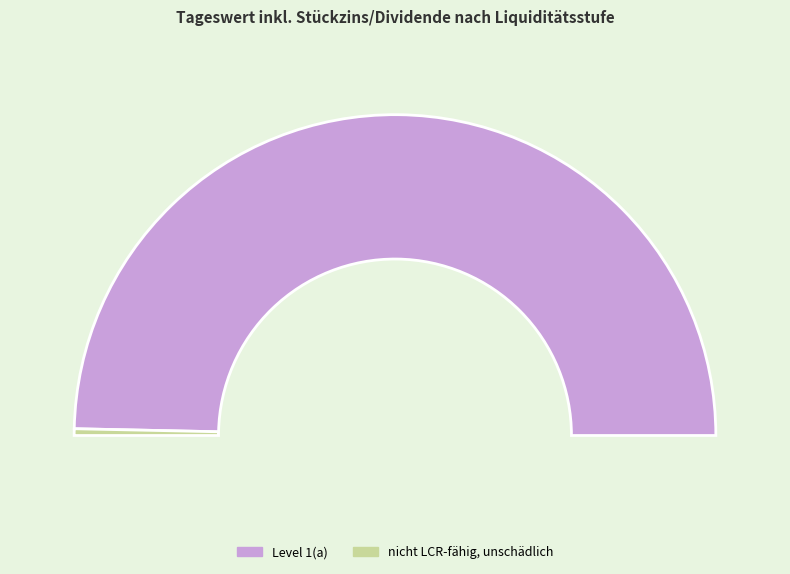

Rank the categories by value from highest to lowest.

Level 1(a), nicht LCR-fähig, unschädlich